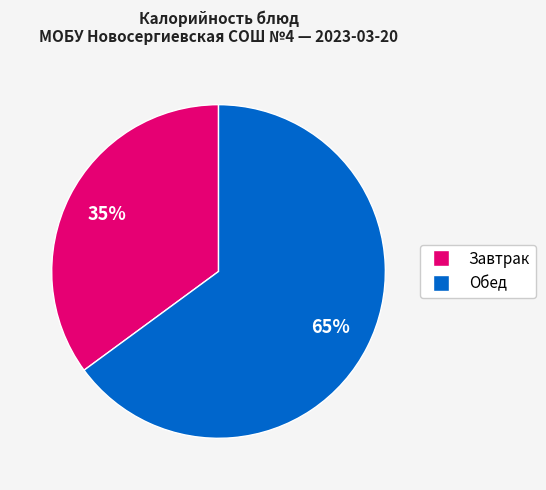

Does any single category account for the majority?

Yes